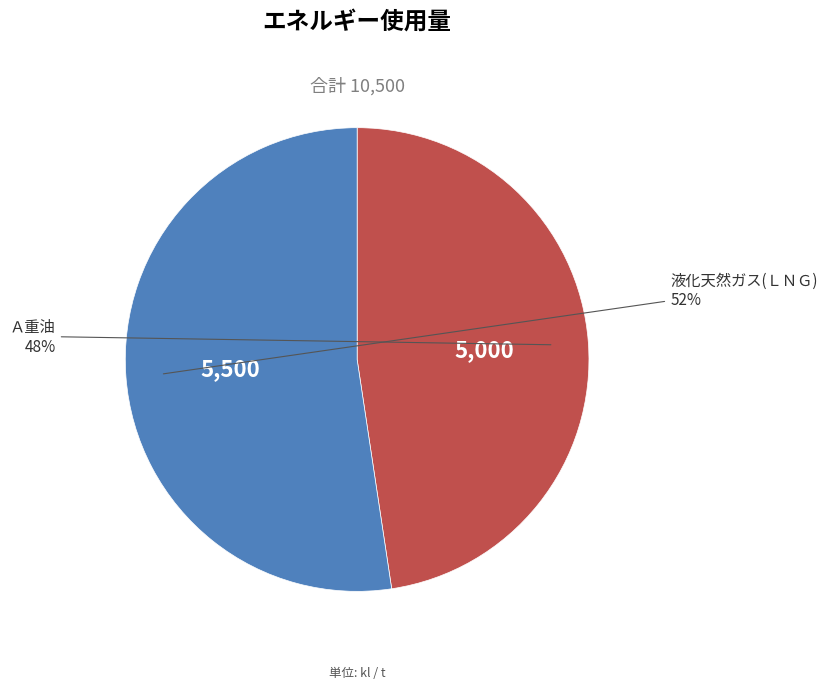

Is there a majority slice in this chart?

Yes